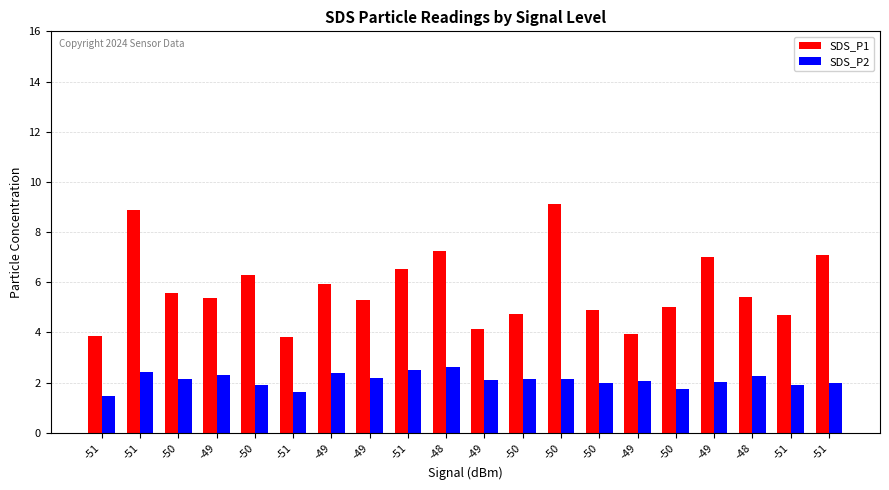

How many groups of bars are there?

20